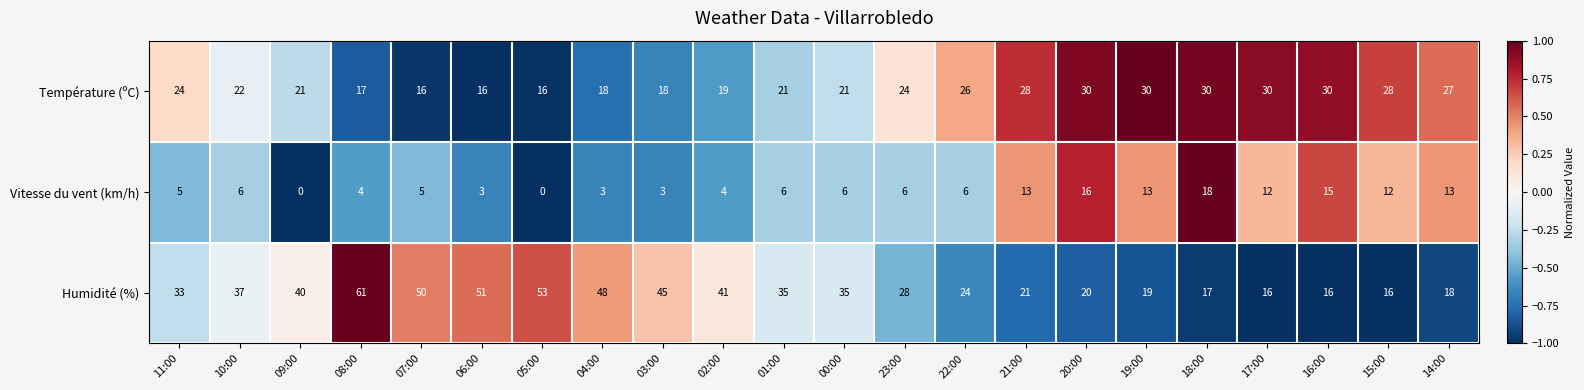

Which series changed the most between 11:00 and 18:00?

Humidité (%)